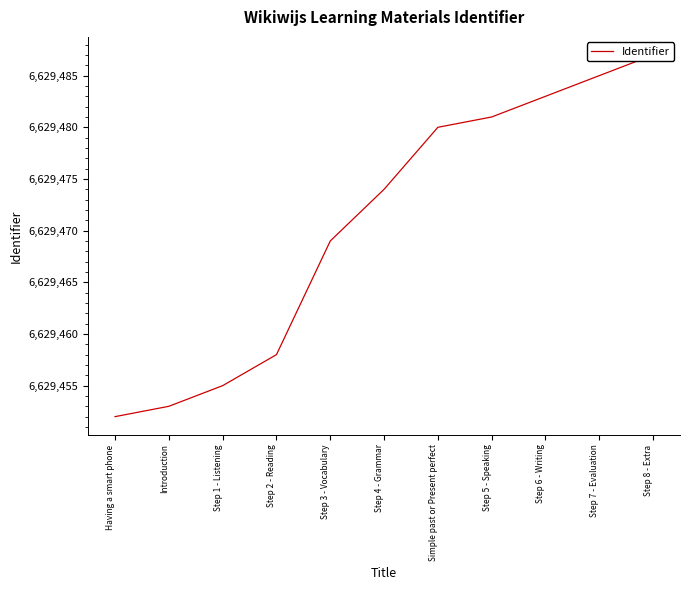

List the labels in order of value, largest first.

Step 8 - Extra, Step 7 - Evaluation, Step 6 - Writing, Step 5 - Speaking, Simple past or Present perfect, Step 4 - Grammar, Step 3 - Vocabulary, Step 2 - Reading, Step 1 - Listening, Introduction, Having a smart phone